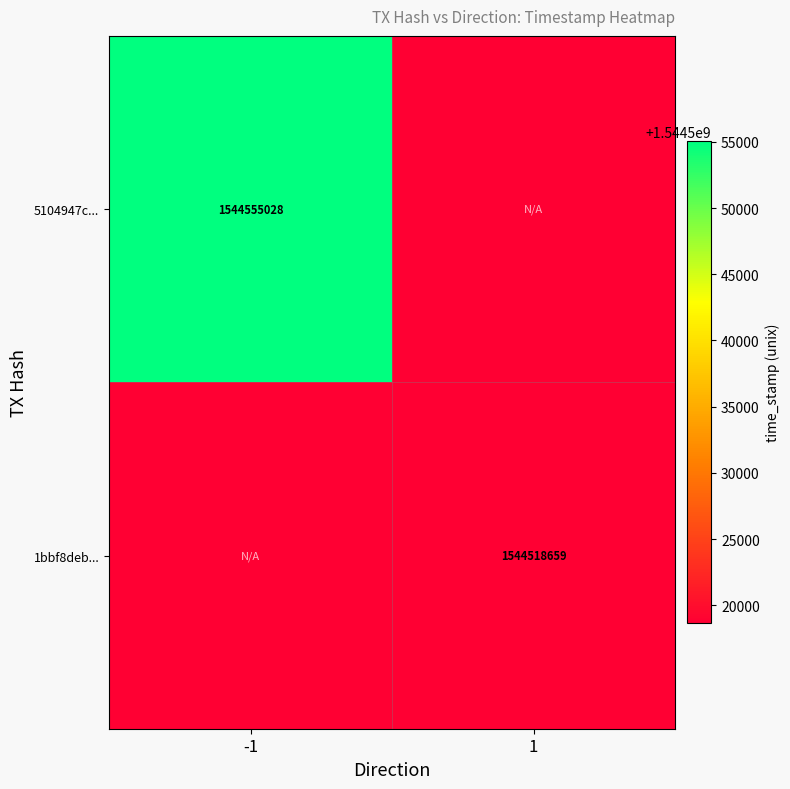

Which has a higher value, 1 or -1?

-1